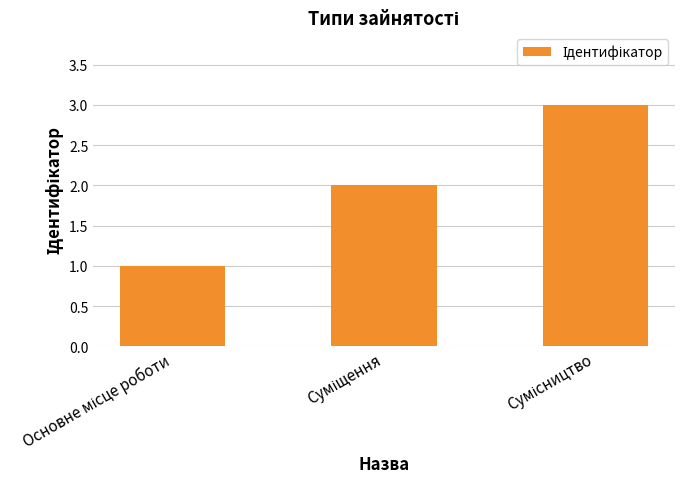

How many values are between 1 and 3?

3